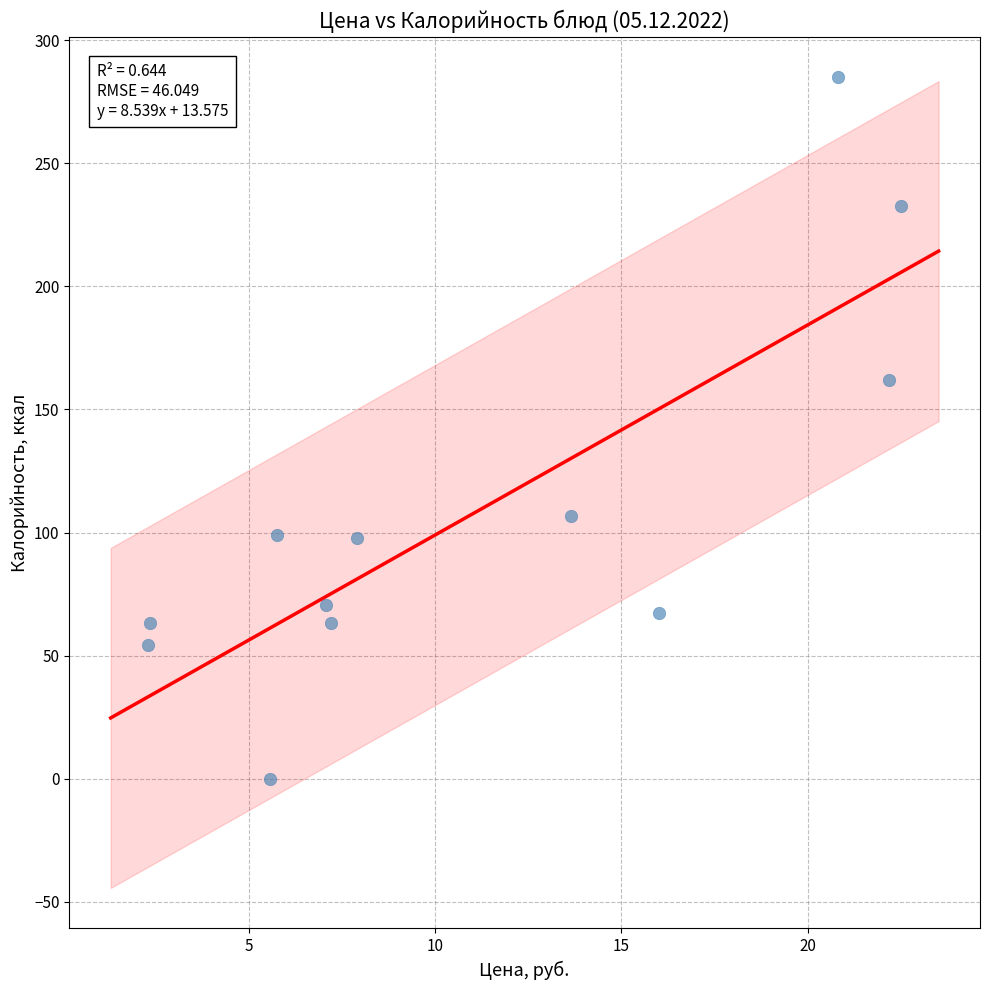

What Y value in the scatter plot is closest to 142?

162.0